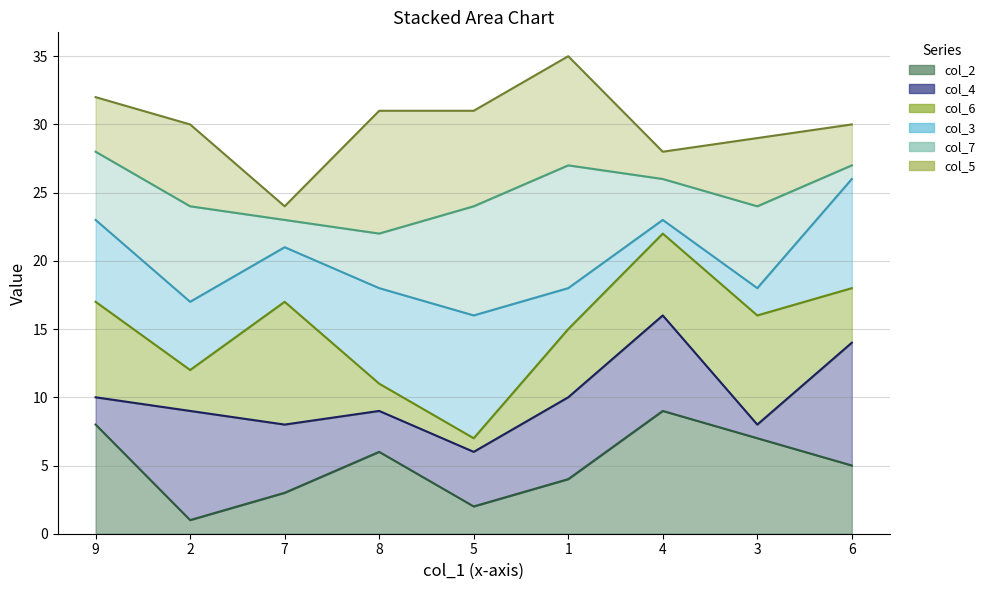

True or false: col_2_line and col_7_line cross at least once.

False